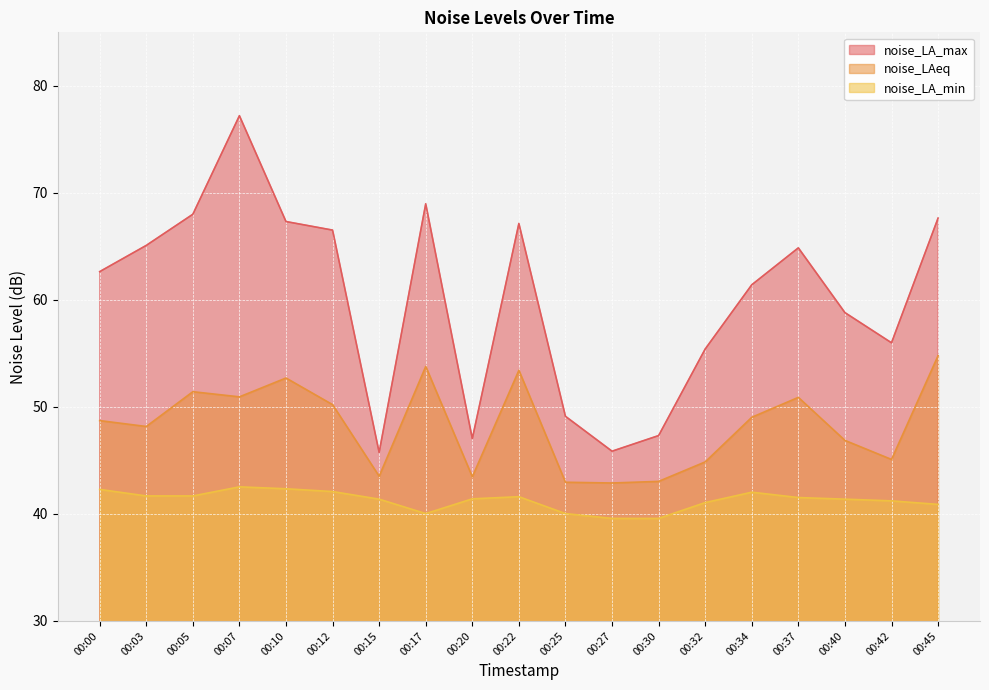

Reading left to right, extract all data points from this chart.

noise_LA_max: 00:00=62.6	00:03=65.1	00:05=68.0	00:07=77.2	00:10=67.3	00:12=66.5	00:15=45.8	00:17=69.0	00:20=47.0	00:22=67.1	00:25=49.1	00:27=45.9	00:30=47.3	00:32=55.4	00:34=61.4	00:37=64.9	00:40=58.8	00:42=56.0	00:45=67.6
noise_LAeq: 00:00=48.7	00:03=48.2	00:05=51.4	00:07=50.9	00:10=52.7	00:12=50.2	00:15=43.5	00:17=53.8	00:20=43.5	00:22=53.4	00:25=43.0	00:27=42.9	00:30=43.0	00:32=44.9	00:34=49.0	00:37=50.9	00:40=46.9	00:42=45.1	00:45=54.8
noise_LA_min: 00:00=42.3	00:03=41.7	00:05=41.7	00:07=42.5	00:10=42.4	00:12=42.1	00:15=41.4	00:17=40.0	00:20=41.4	00:22=41.6	00:25=40.0	00:27=39.6	00:30=39.6	00:32=41.1	00:34=42.0	00:37=41.5	00:40=41.4	00:42=41.2	00:45=40.9